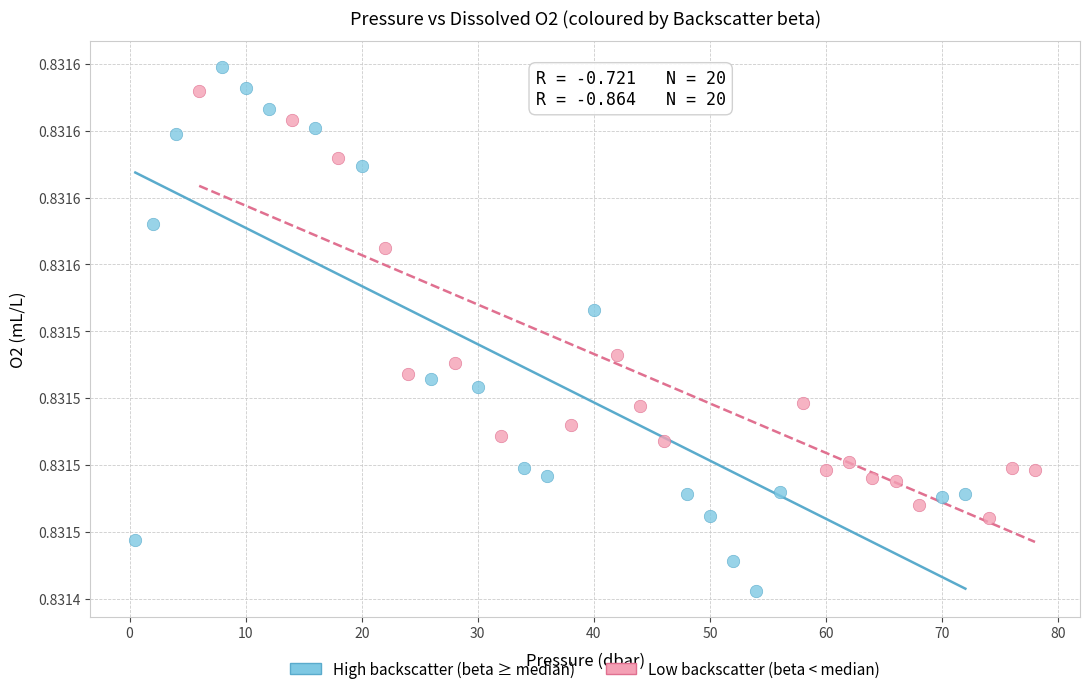

Which series has the largest Y range (max minus min)?

High backscatter (beta ≥ median)